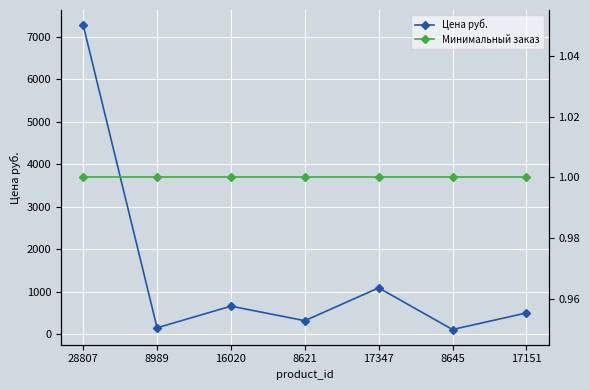

How many distinct data groups are displayed?

2